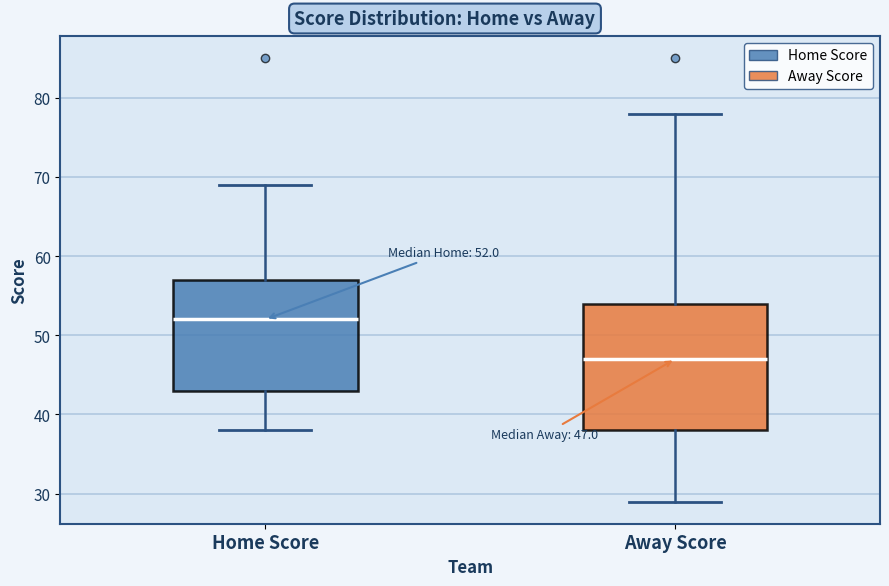

Comparing the boxes themselves (not the whiskers), which one is the tallest?

Away Score